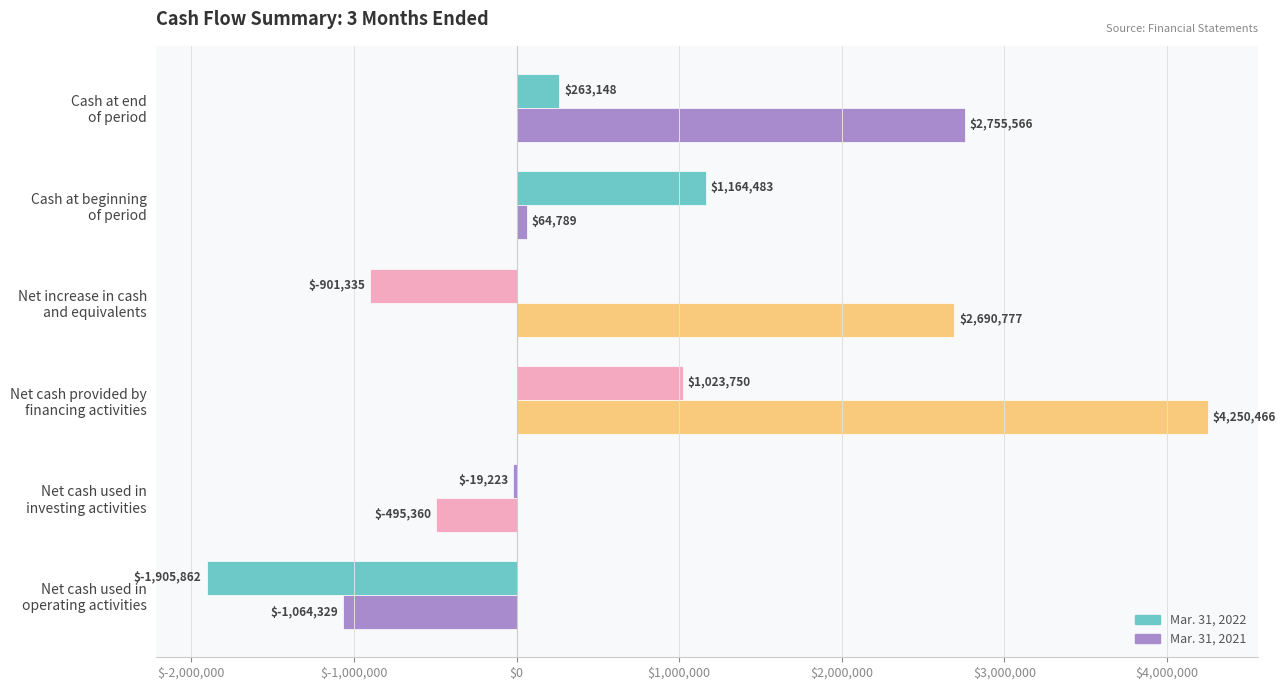

How many series are shown in this chart?

2